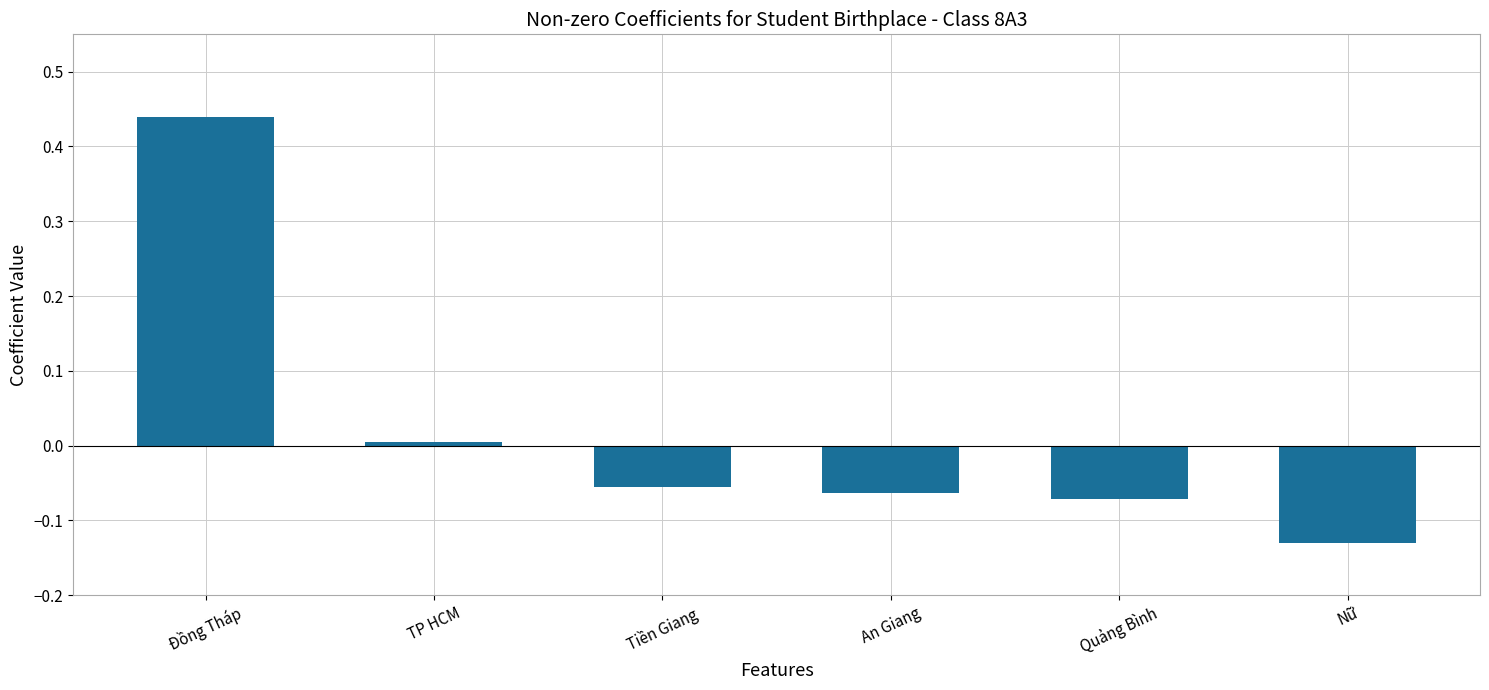

Which category has the lowest value across all series?

Nữ